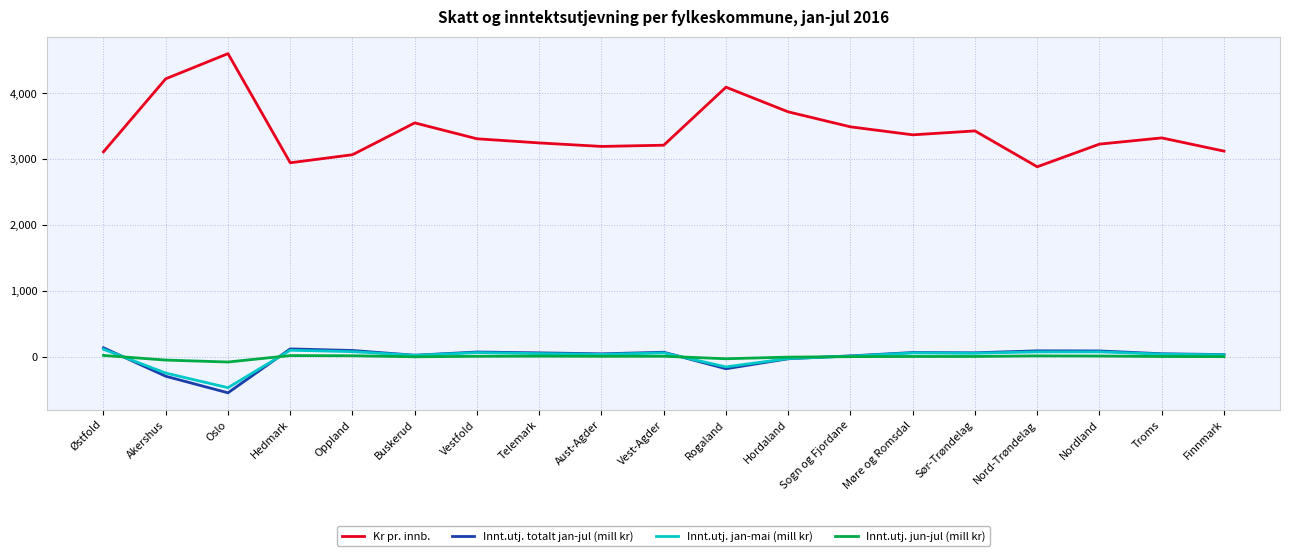

Which series has the largest range (max minus min)?

Kr pr. innb.